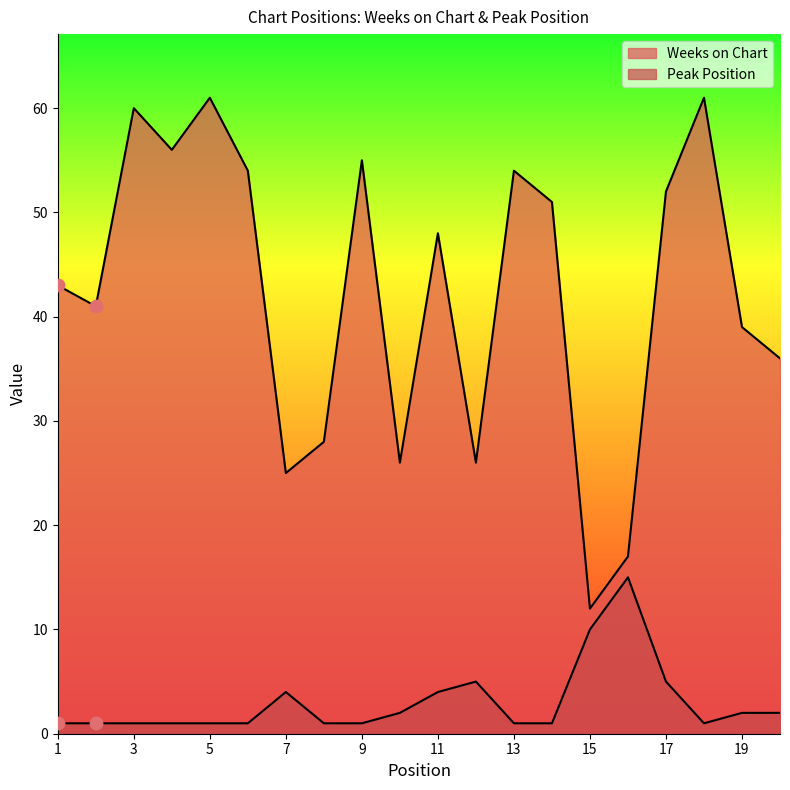

Is the value of Peak Position at 19 greater than the value of Weeks on Chart at 16?

No